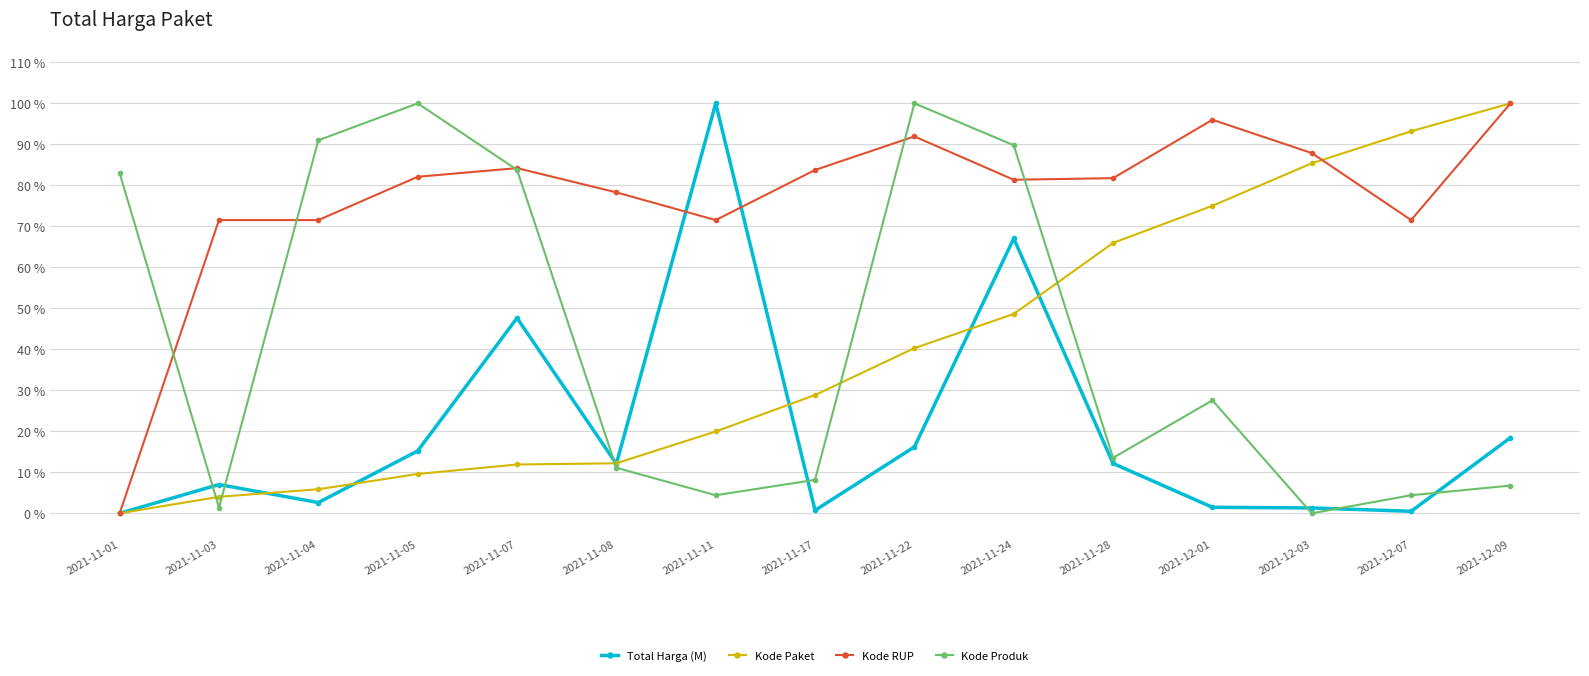

The Kode Paket series shows 93.2 at 2021-12-07. True or false?

True